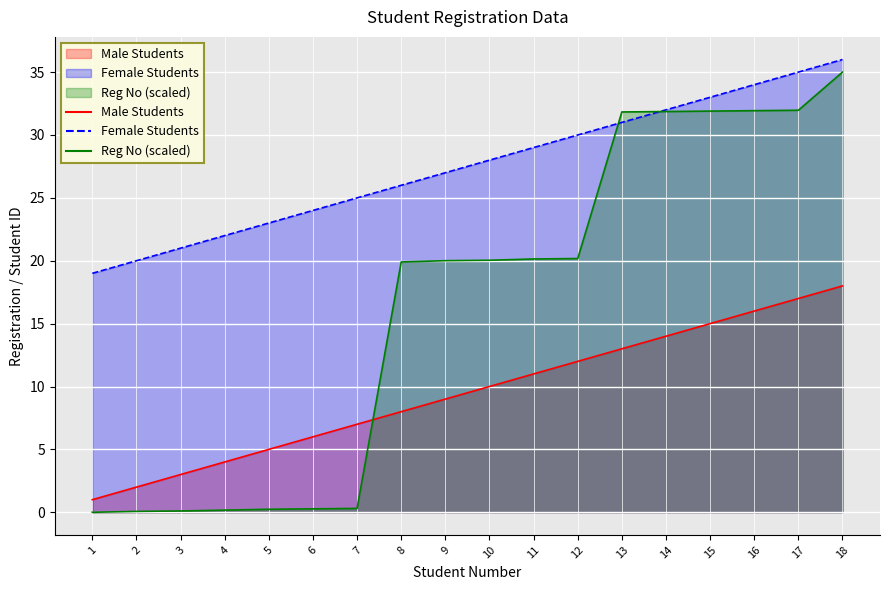

How many lines are shown in the chart?

3